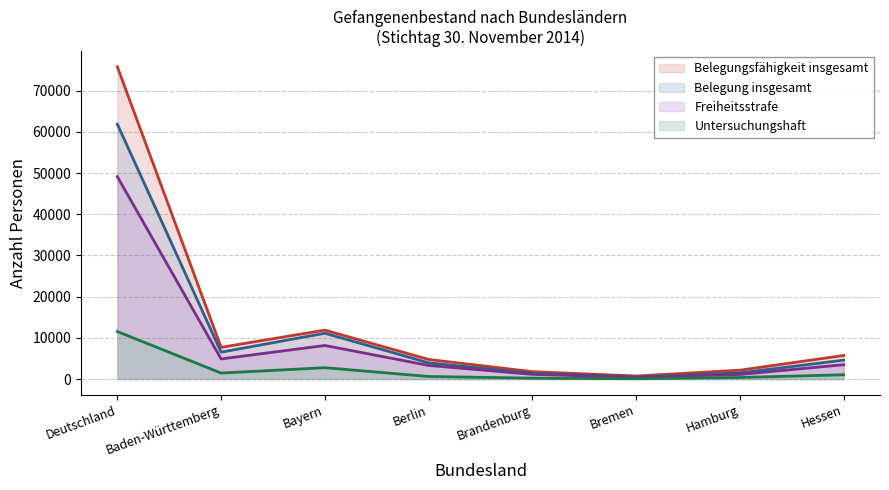

How many series are shown in this chart?

4